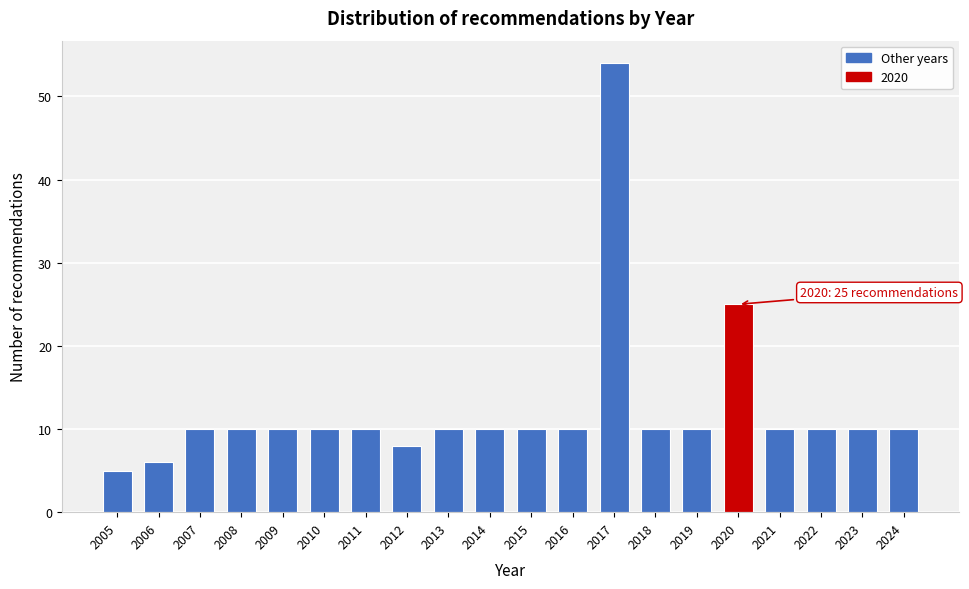

Reading left to right, list all the values displayed in this chart.

5	6	10	10	10	10	10	8	10	10	10	10	54	10	10	25	10	10	10	10